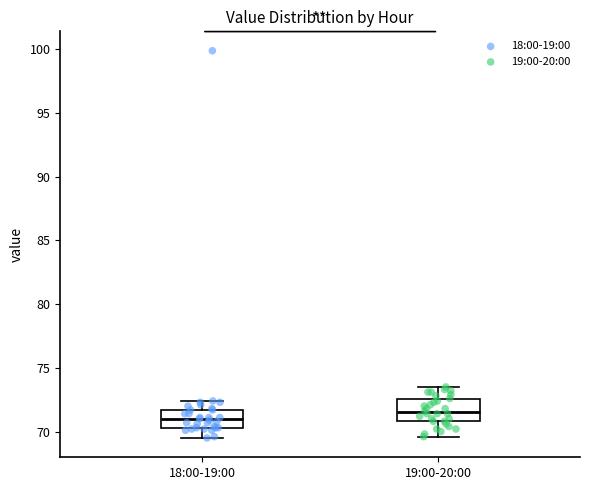

Where is the upper edge of the box for 19:00-20:00 on the y-axis? The values are not printed on the chart, so give them approximately, as read against the axis.

72.5